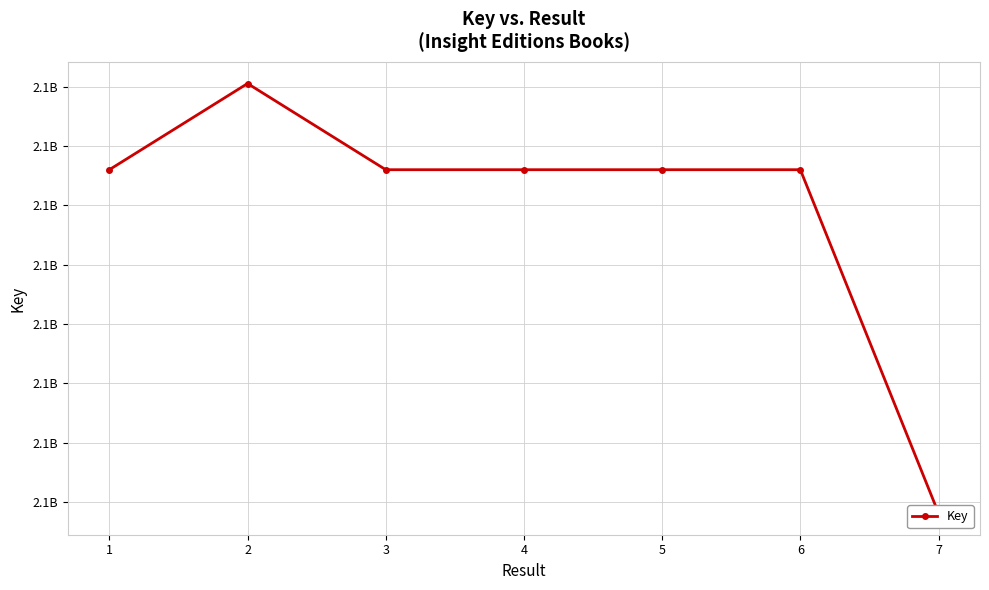

Approximately how many times larger is the value at 1 compared to 2?

1.0